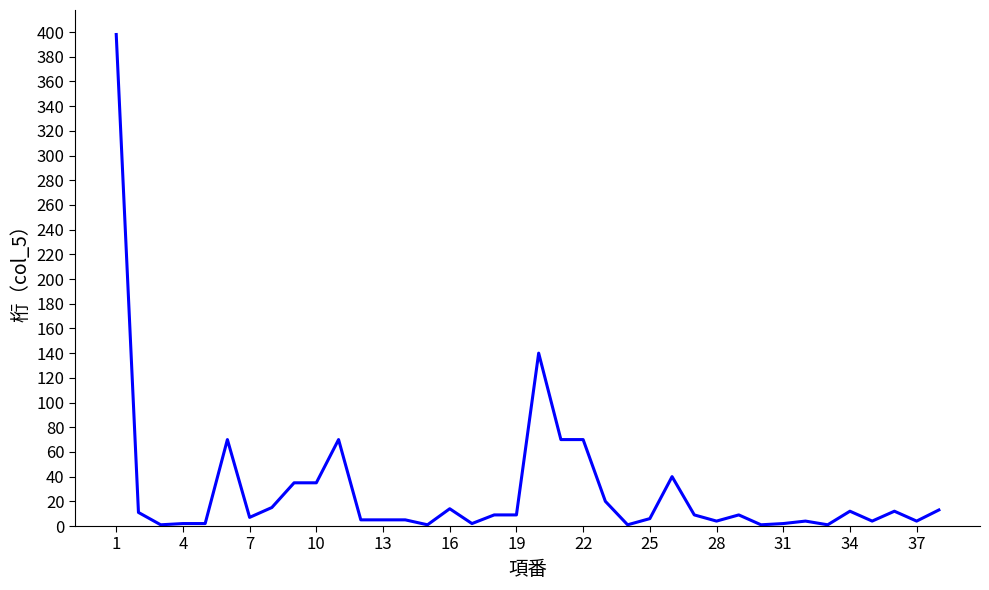

What is the difference between the maximum and second lowest values?

397